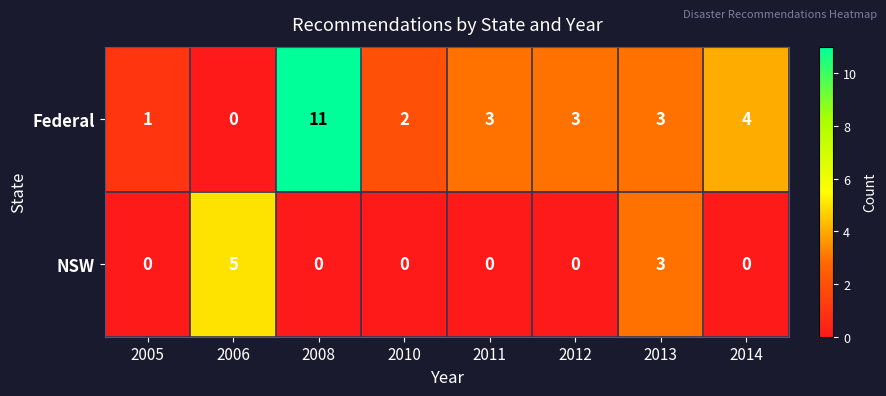

Reading left to right, what are all the values shown in this chart?

Federal: 2005=1	2006=0	2008=11	2010=2	2011=3	2012=3	2013=3	2014=4
NSW: 2005=0	2006=5	2008=0	2010=0	2011=0	2012=0	2013=3	2014=0